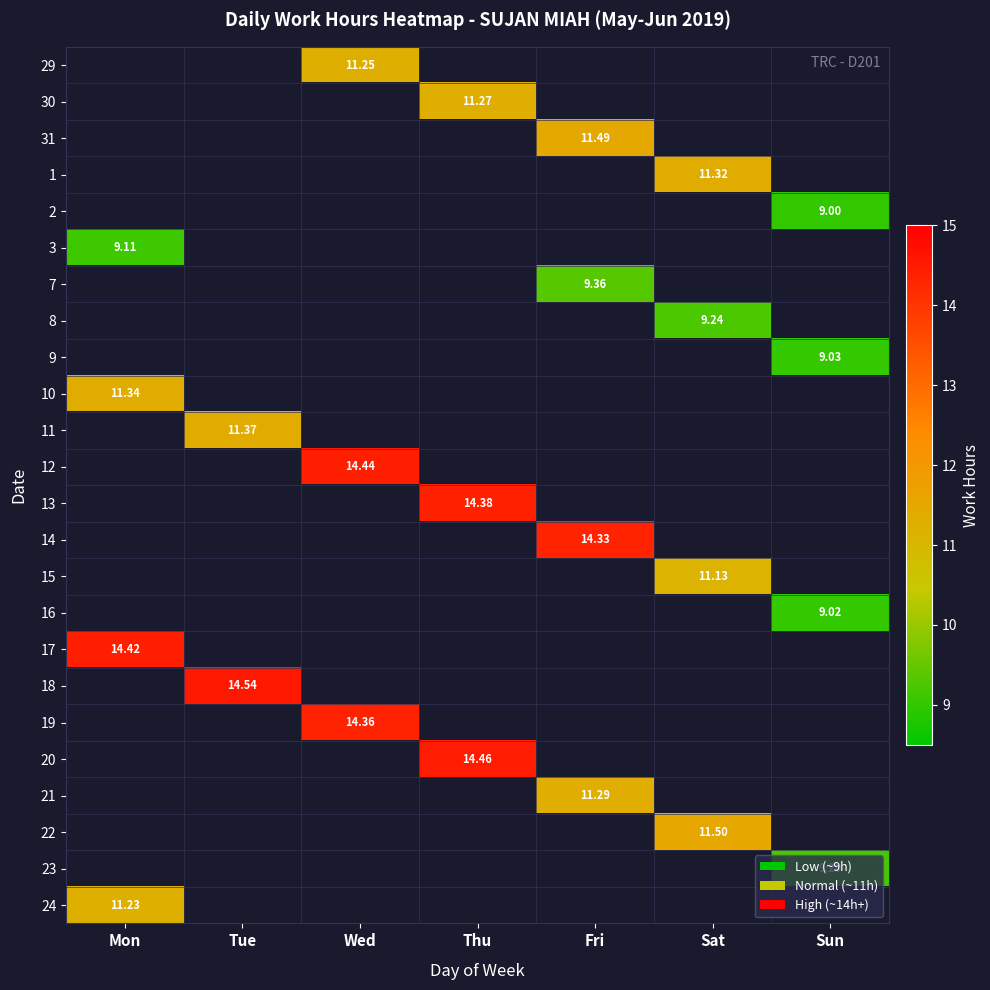

At which category does the chart reach its peak across all series?

Tue